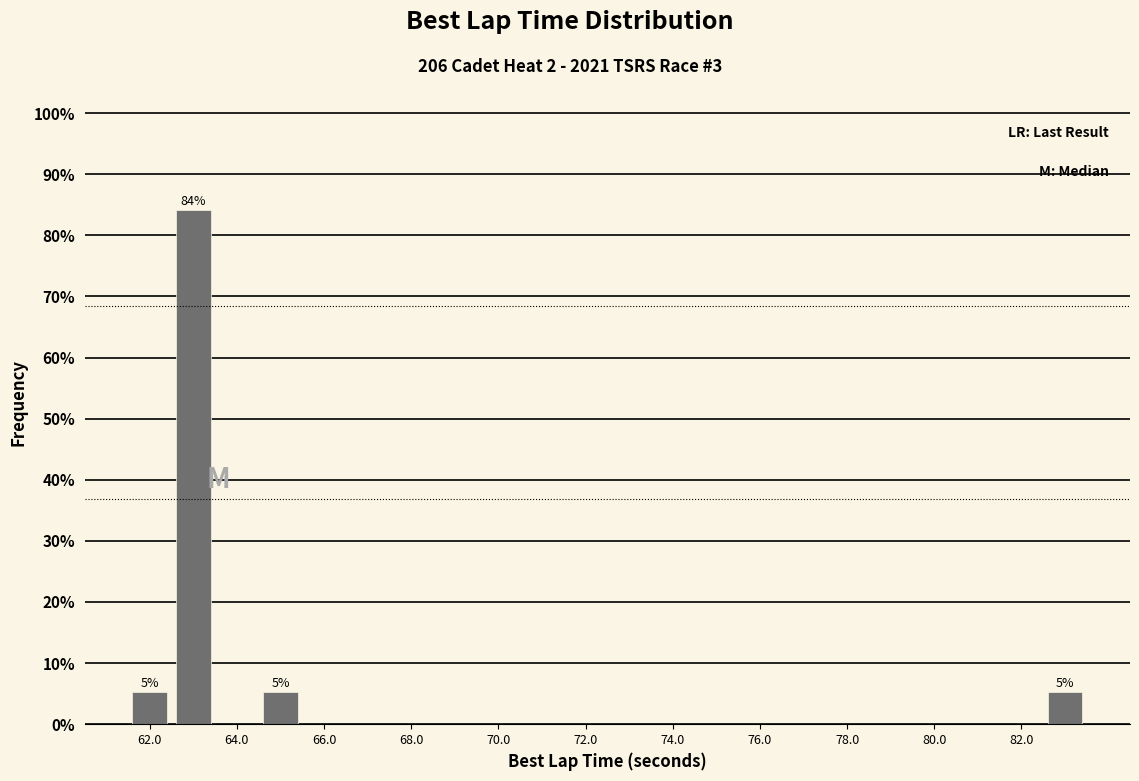

Over which range of the x-axis is the bar tallest?

62.5 to 63.5